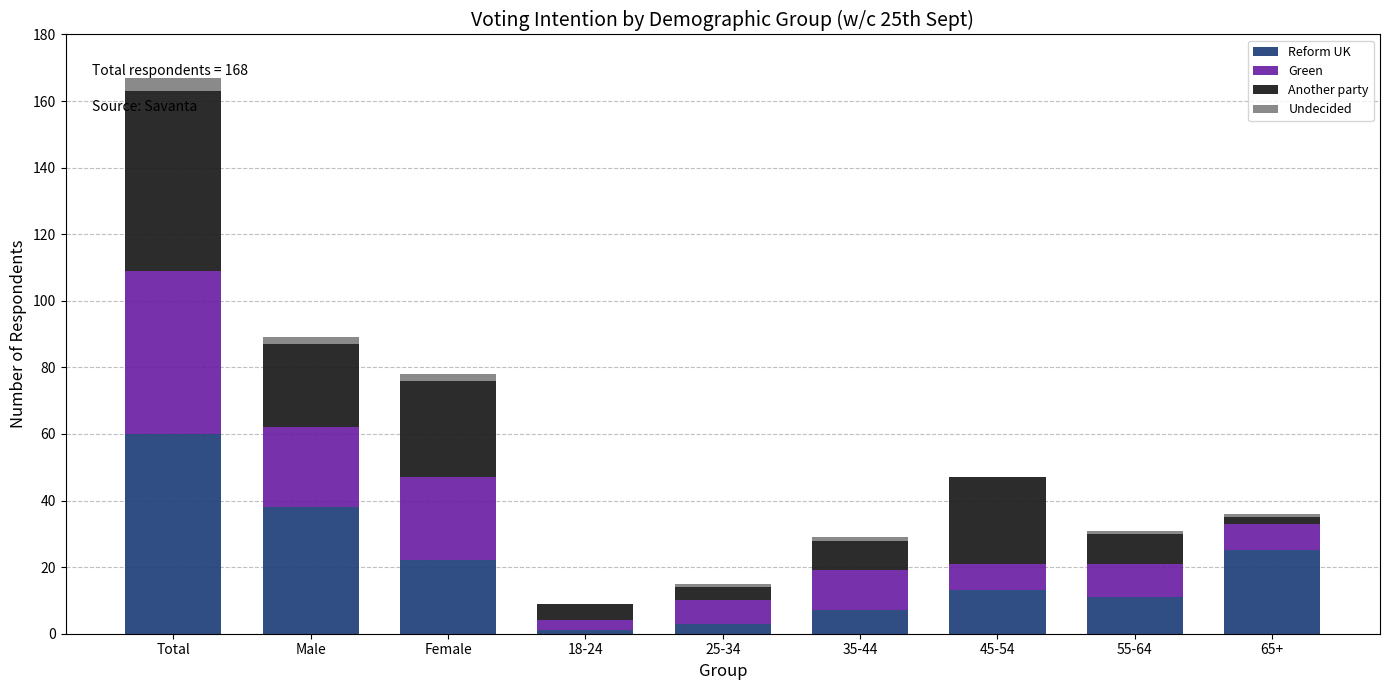

At which category is the sum across all series the highest?

Total